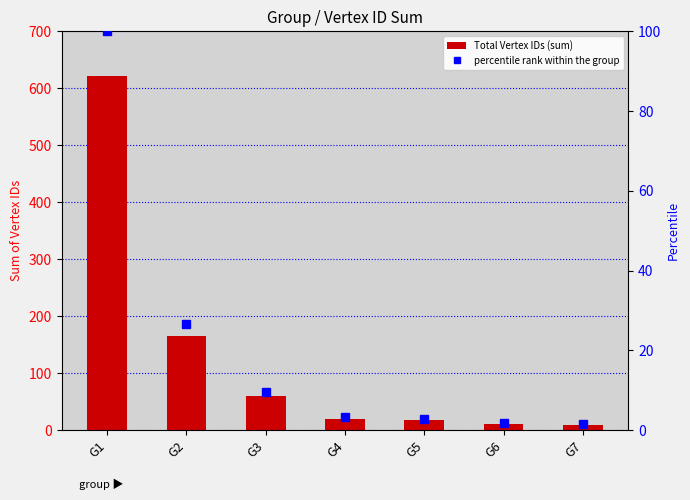

Which category has the highest value across all series?

G1